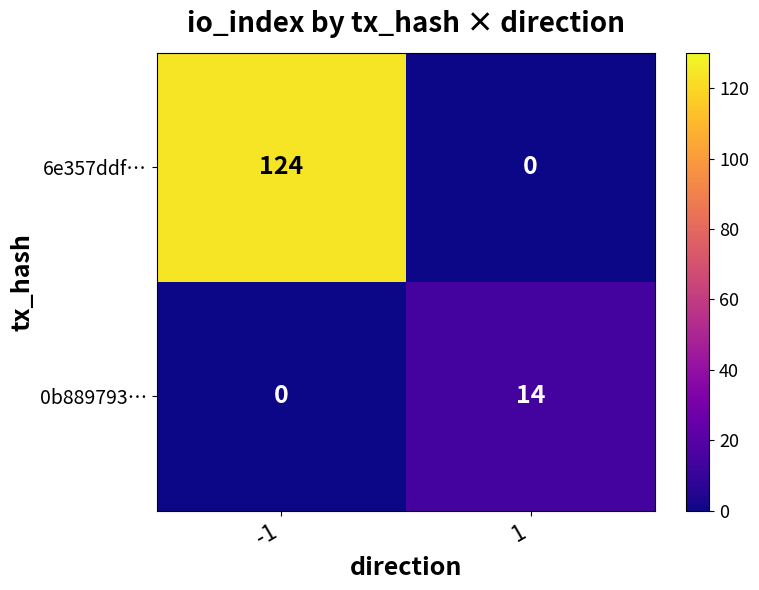

What is the average value of the 0b889793… series?

7